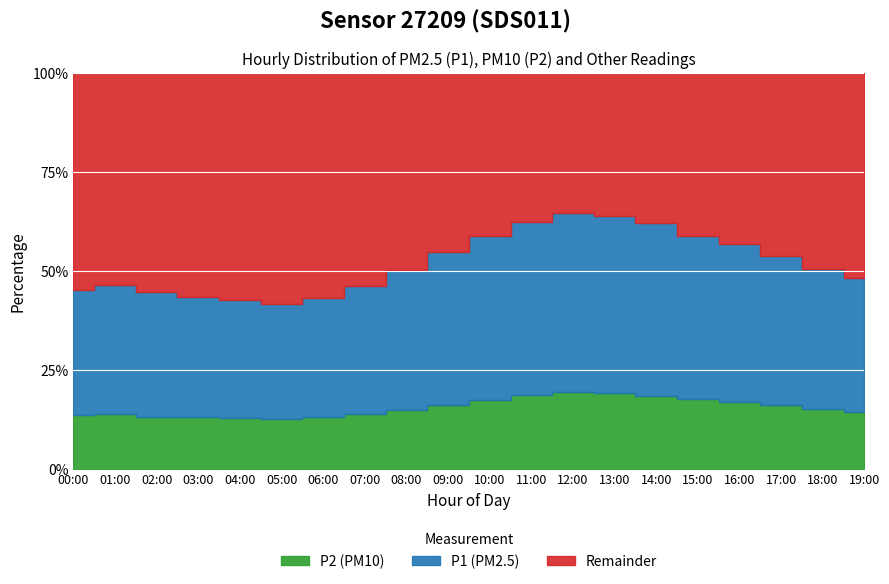

What position from the left is 01:00?

2